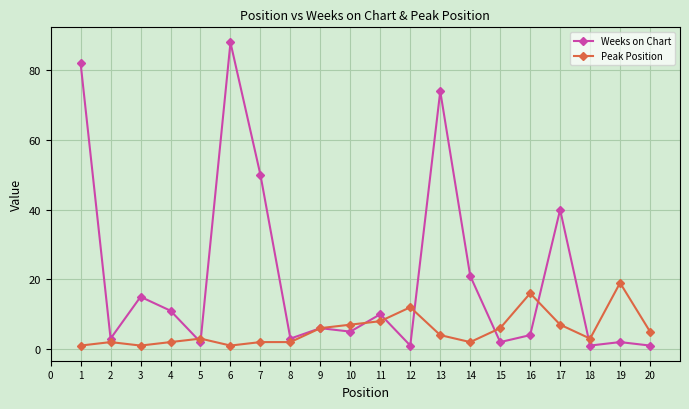

Where does the Peak Position series first go above 4?

9